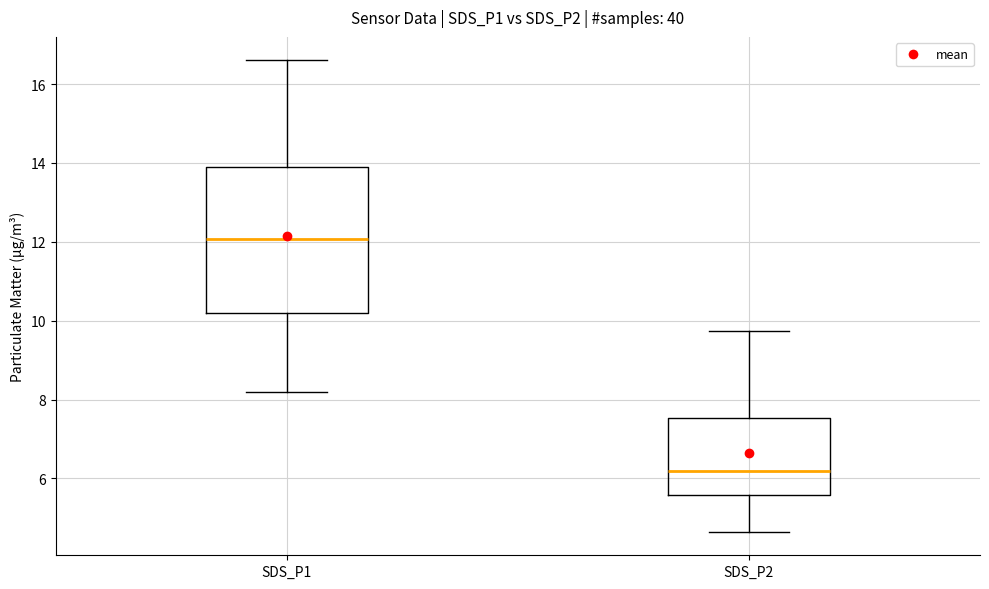

Where does the upper whisker of the box for SDS_P1 end on the y-axis? The values are not printed on the chart, so give them approximately, as read against the axis.

16.6